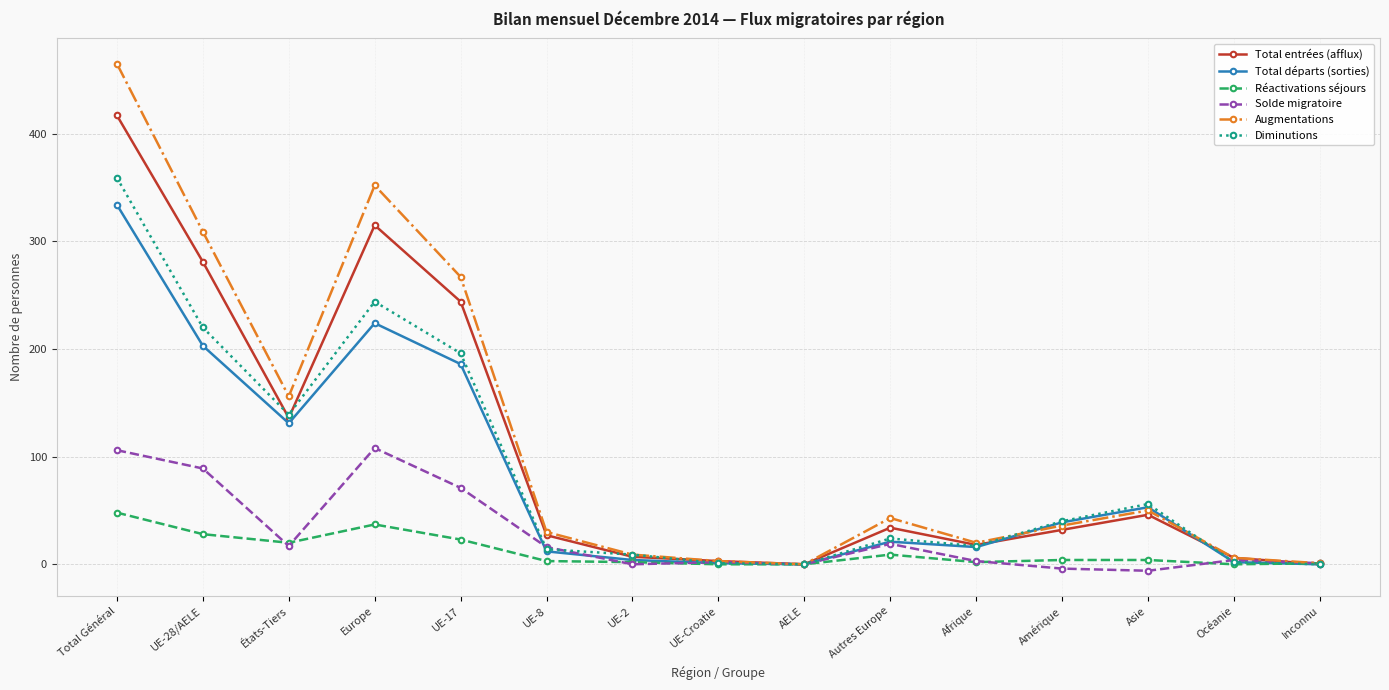

Does the chart have visible grid lines?

Yes